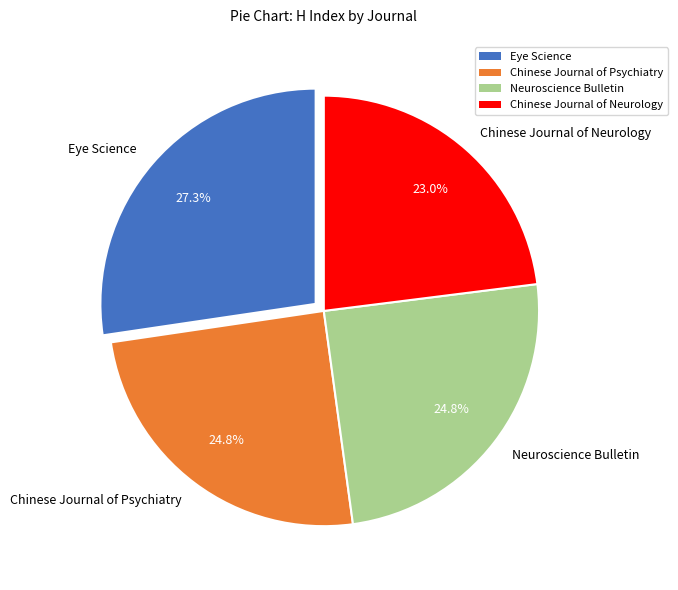

To the nearest percent, what percentage of the pie is Neuroscience Bulletin?

25%